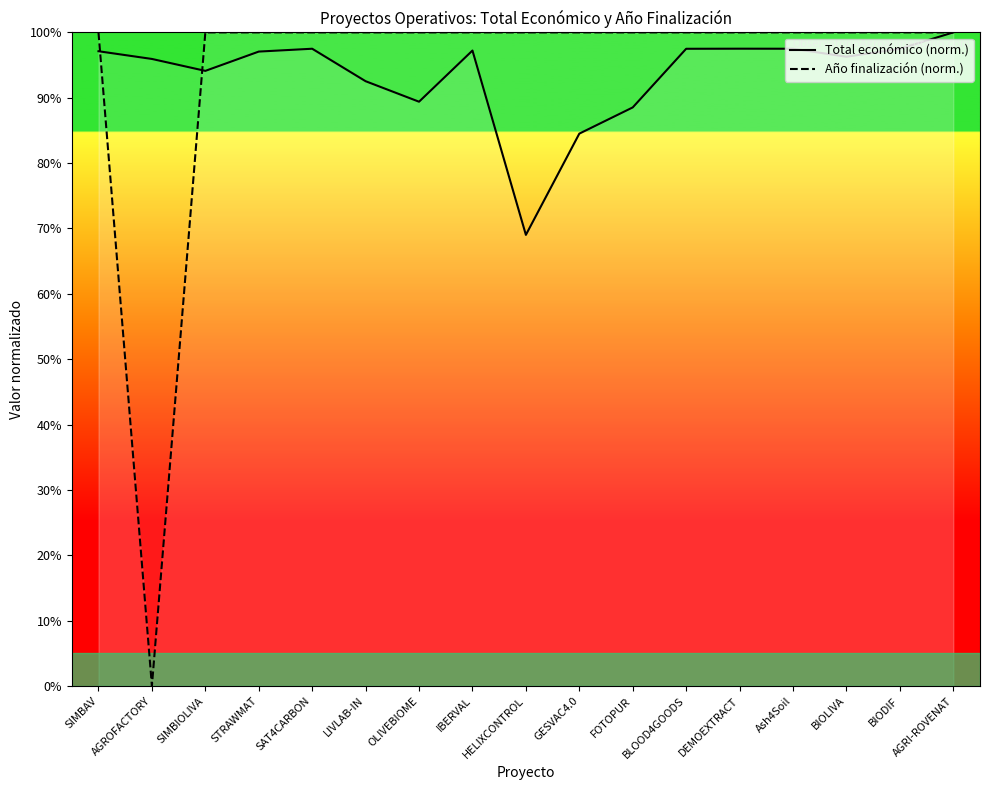

What position from the right is IBERVAL?

10